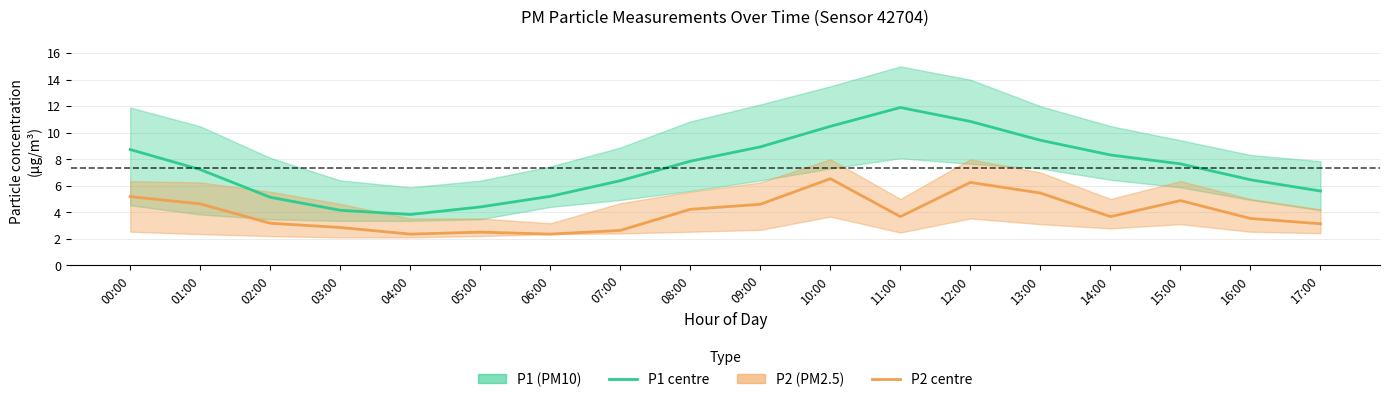

How many interior local valleys does the P1 (PM10) series have?

1